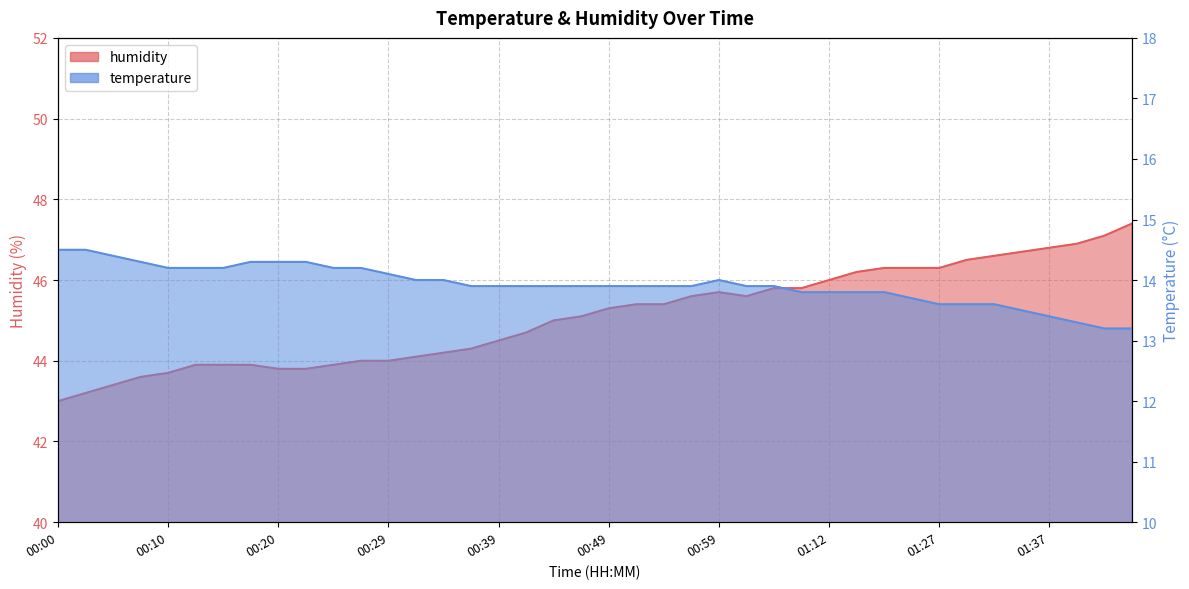

Between 00:10 and 00:20, which series saw the biggest shift?

temperature